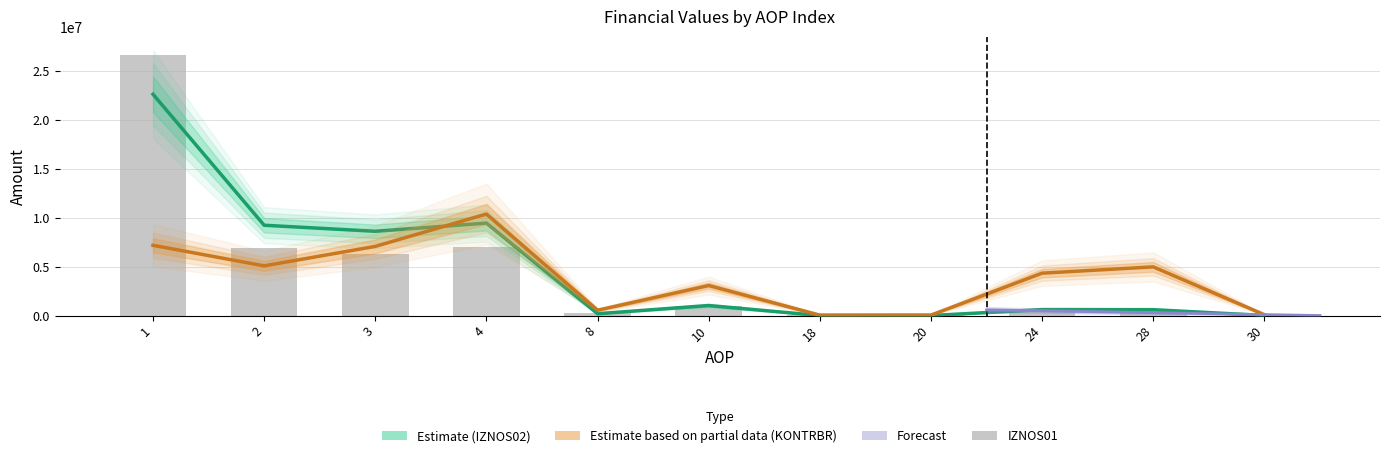

The value at 28 is 571162.2. True or false?

True